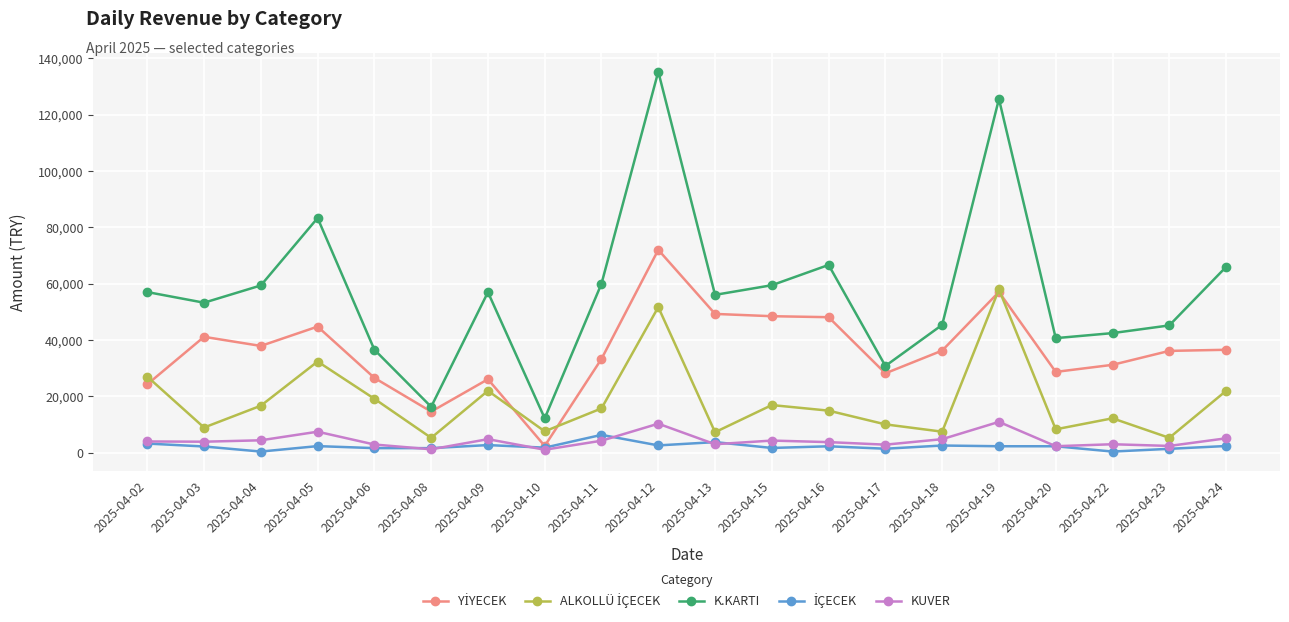

Which label corresponds to the largest value in the chart?

2025-04-12